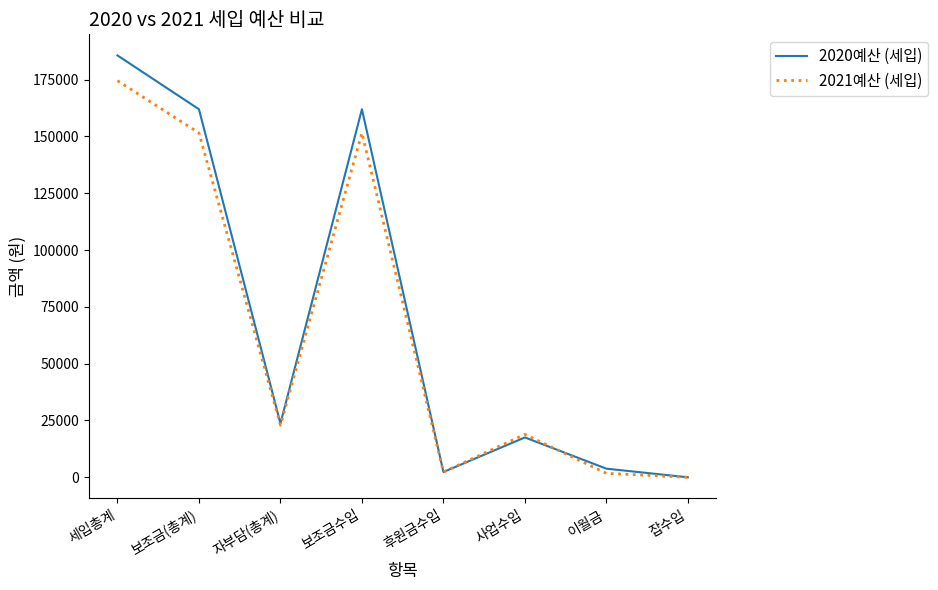

Between 보조금(총계) and 사업수입, which series saw the biggest shift?

2020예산 (세입)